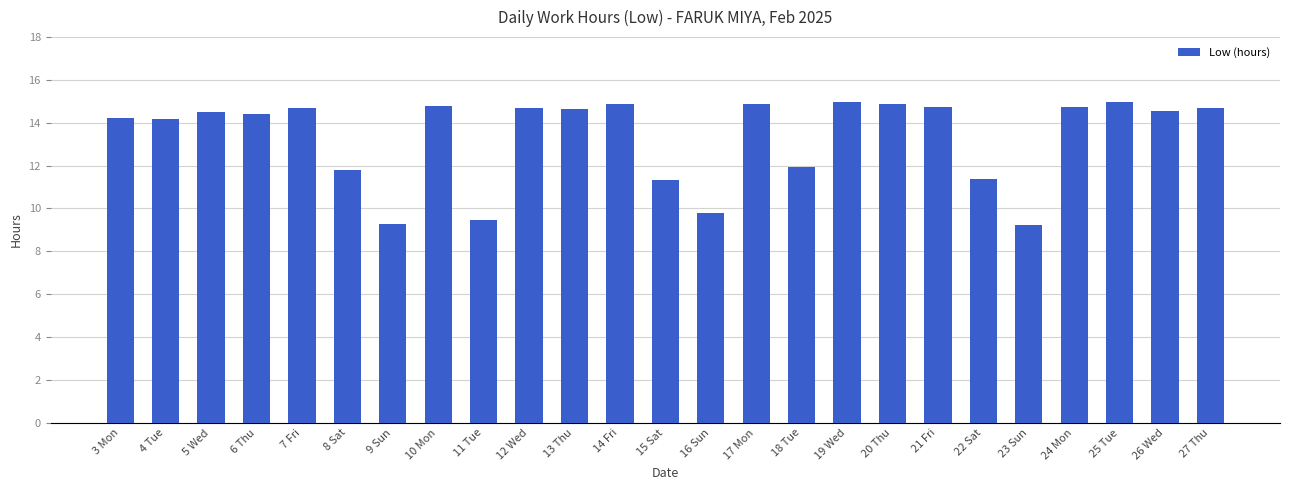

What position from the right is 21 Fri?

7